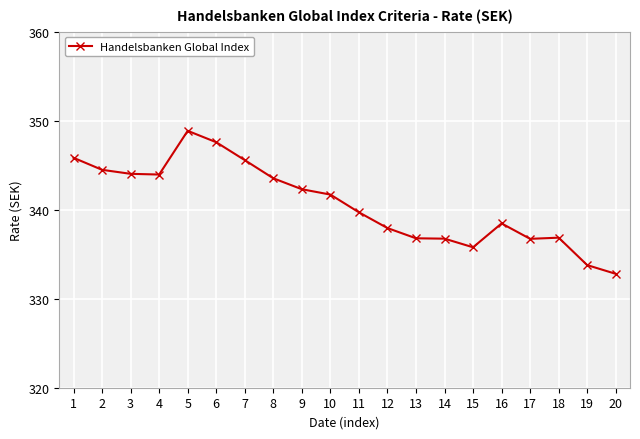

At which category does the chart reach its peak across all series?

5